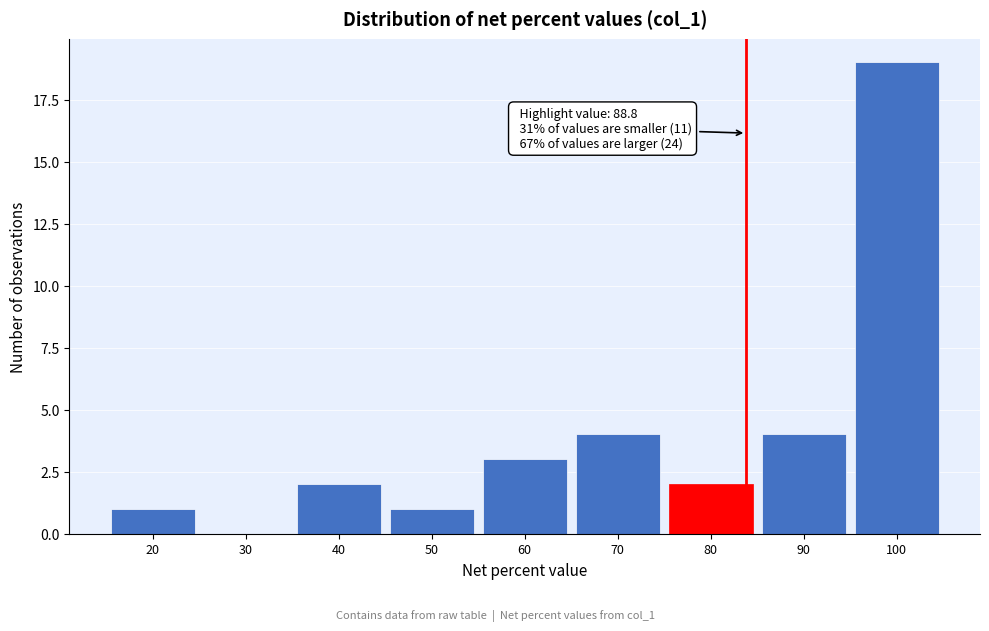

Reading left to right, list all the values displayed in this chart.

20=1	30=0	40=2	50=1	60=3	70=4	80=2	90=4	100=19